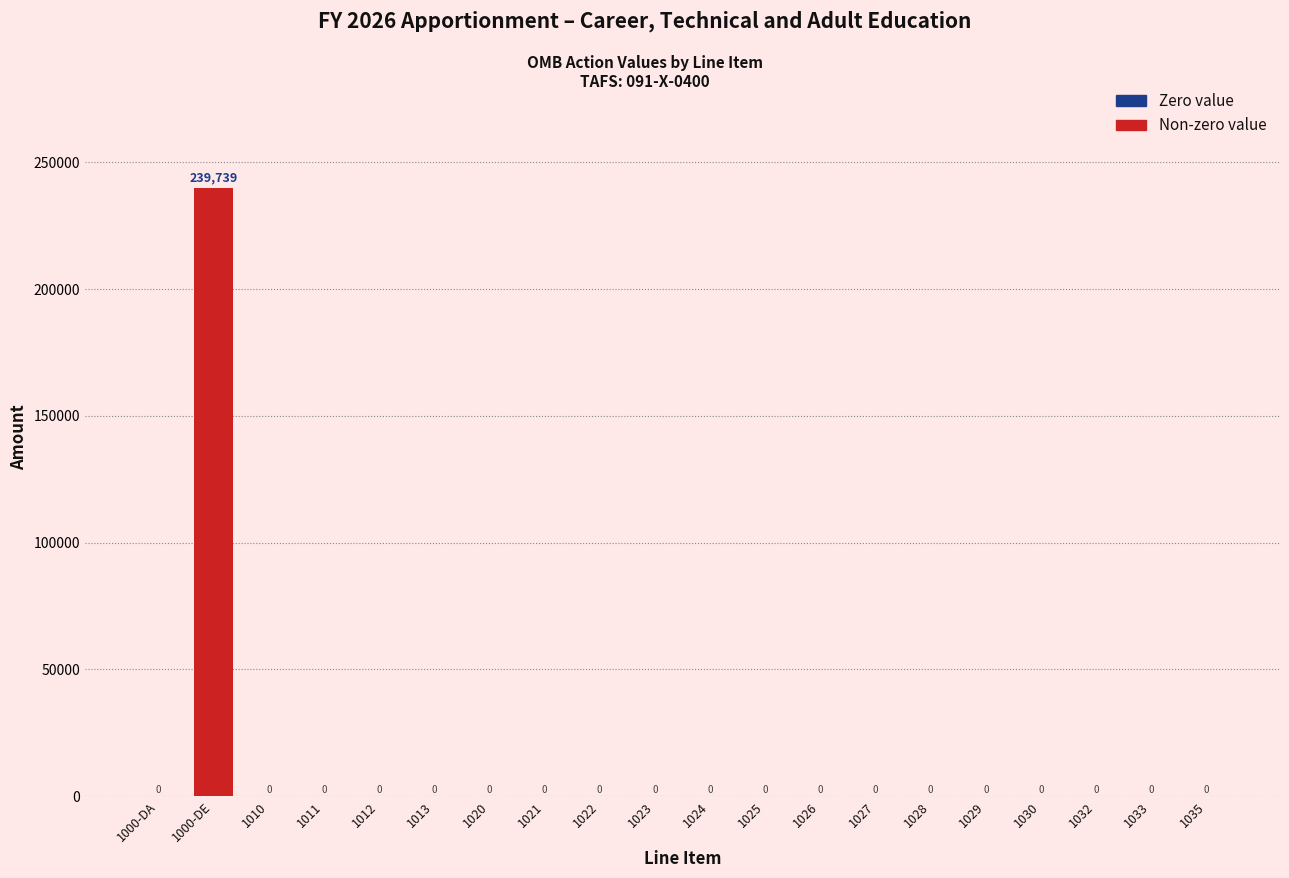

Reading left to right, list all the values displayed in this chart.

1000-DA=0	1000-DE=239739	1010=0	1011=0	1012=0	1013=0	1020=0	1021=0	1022=0	1023=0	1024=0	1025=0	1026=0	1027=0	1028=0	1029=0	1030=0	1032=0	1033=0	1035=0